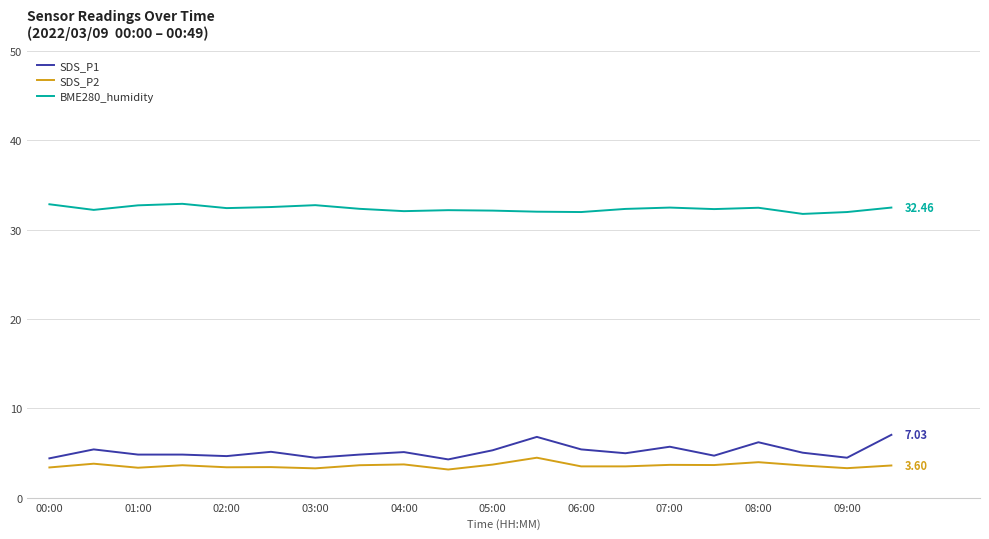

Which series has the largest total across all categories?

BME280_humidity